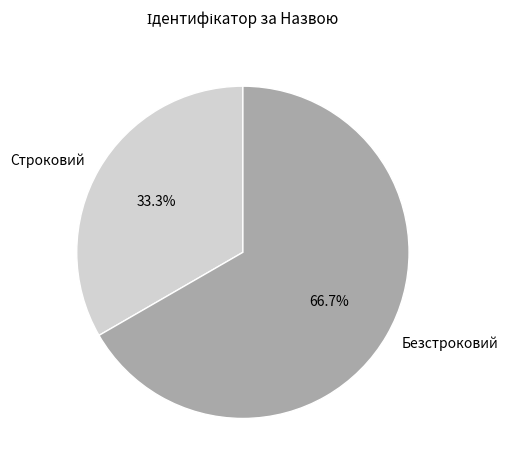

Is the sum of Безстроковий and Строковий greater than half?

Yes